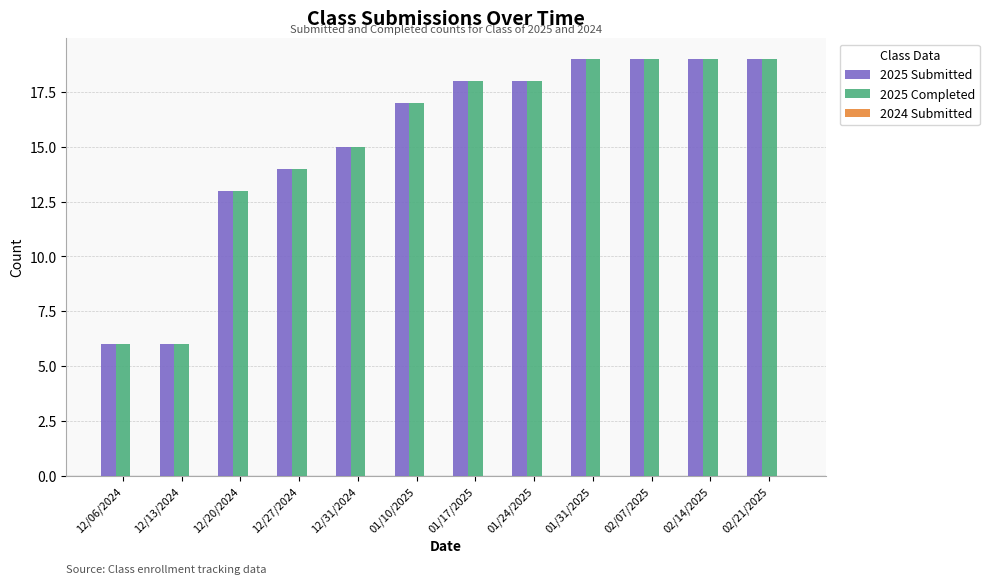

What is the total value across all series at 12/20/2024?

26